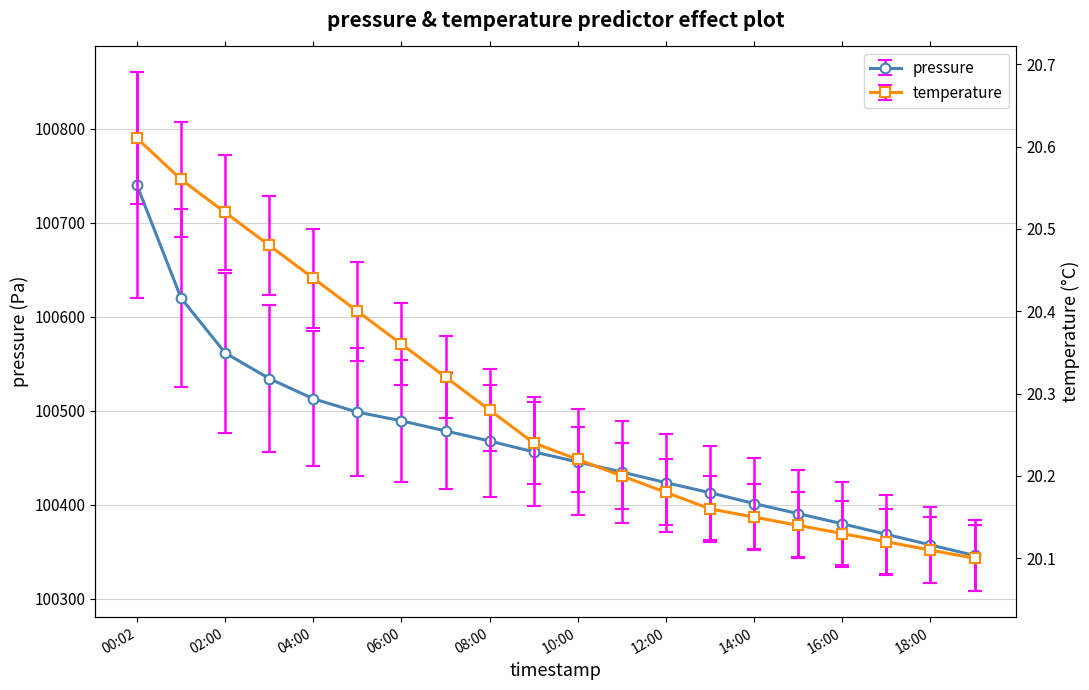

What is the total value across all series at 04:00?

100533.2